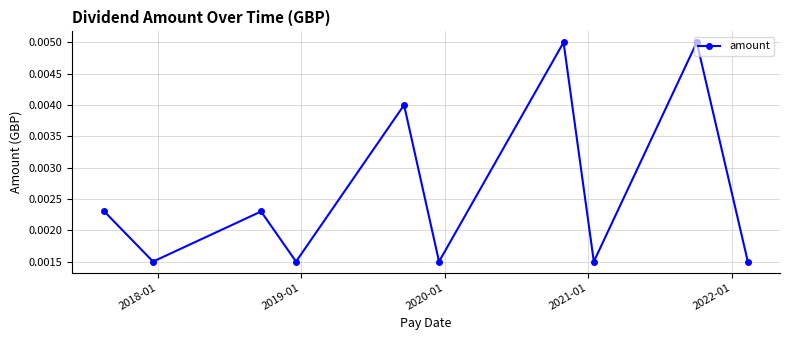

True or false: there are more than 0 points higher than both neighbors.

True